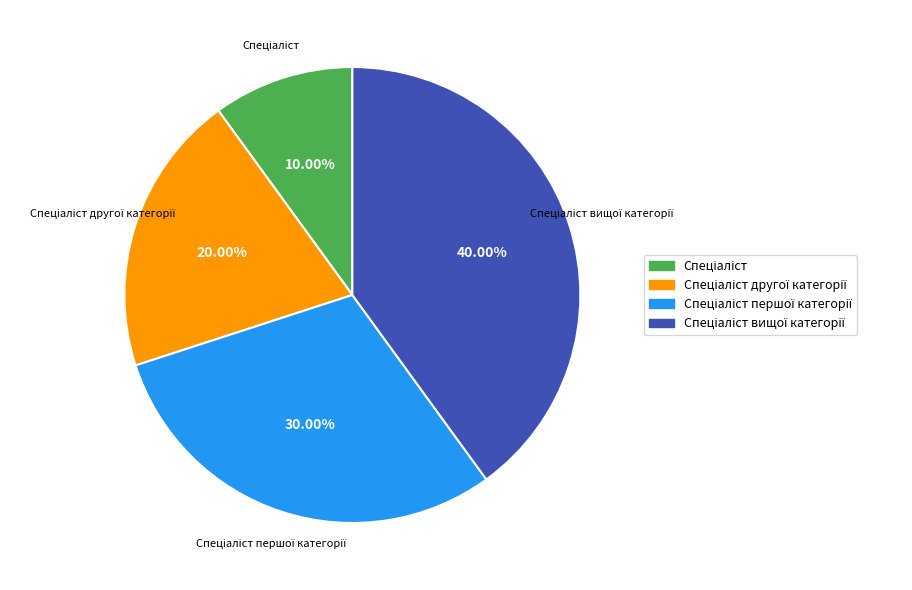

Does any single category account for the majority?

No